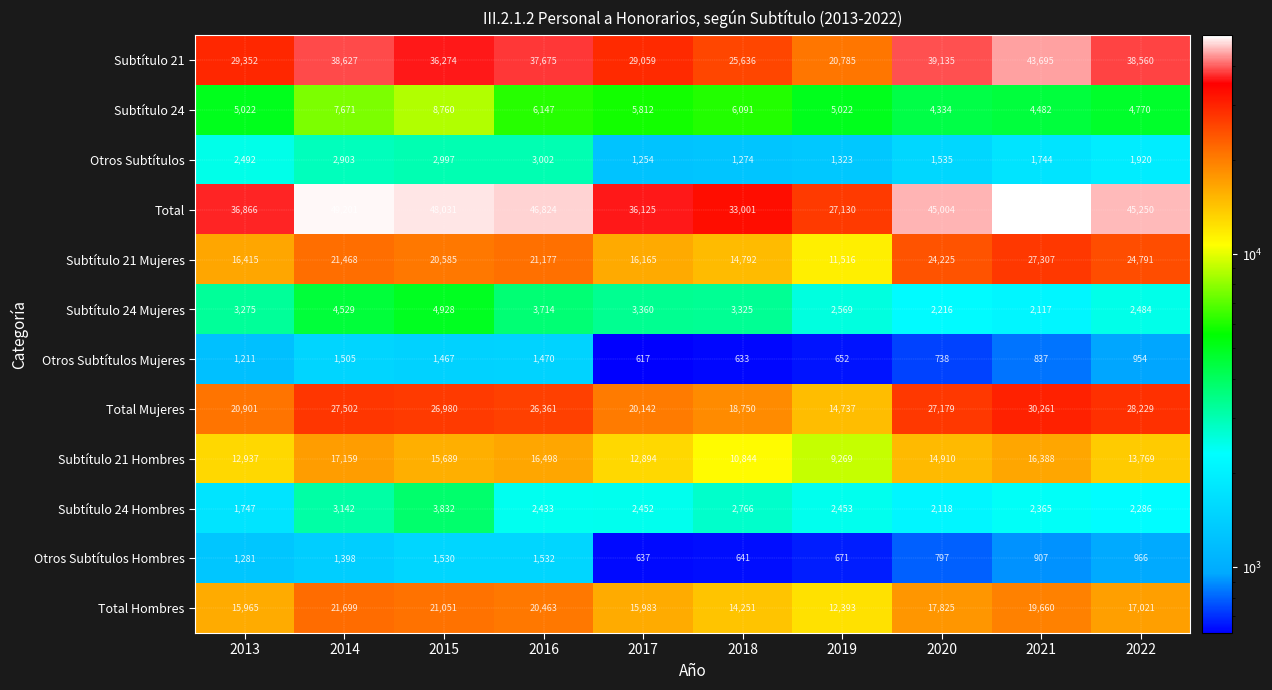

Which label corresponds to the smallest value in the chart?

2017